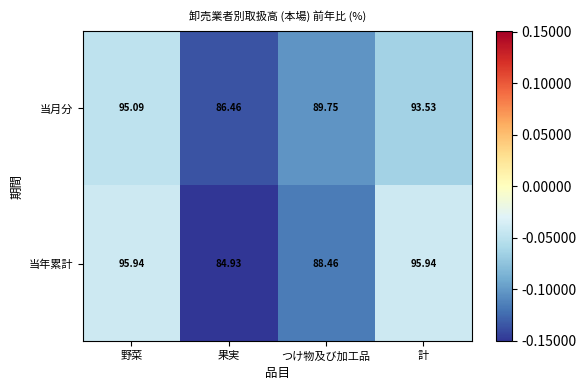

Which series has the largest range (max minus min)?

当年累計